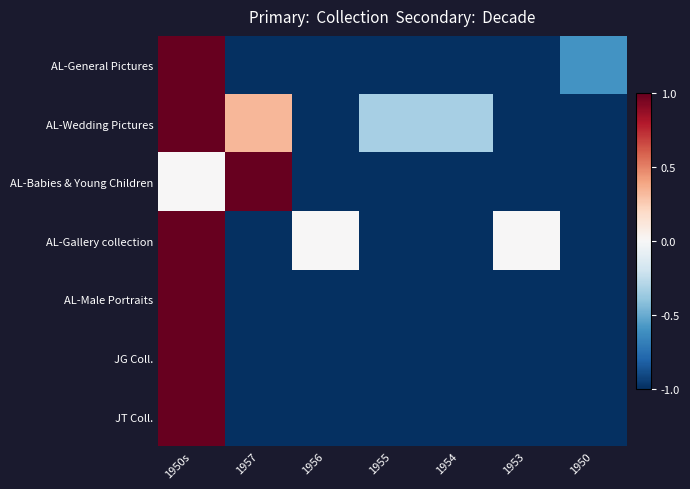

At which category does the chart reach its peak across all series?

1950s